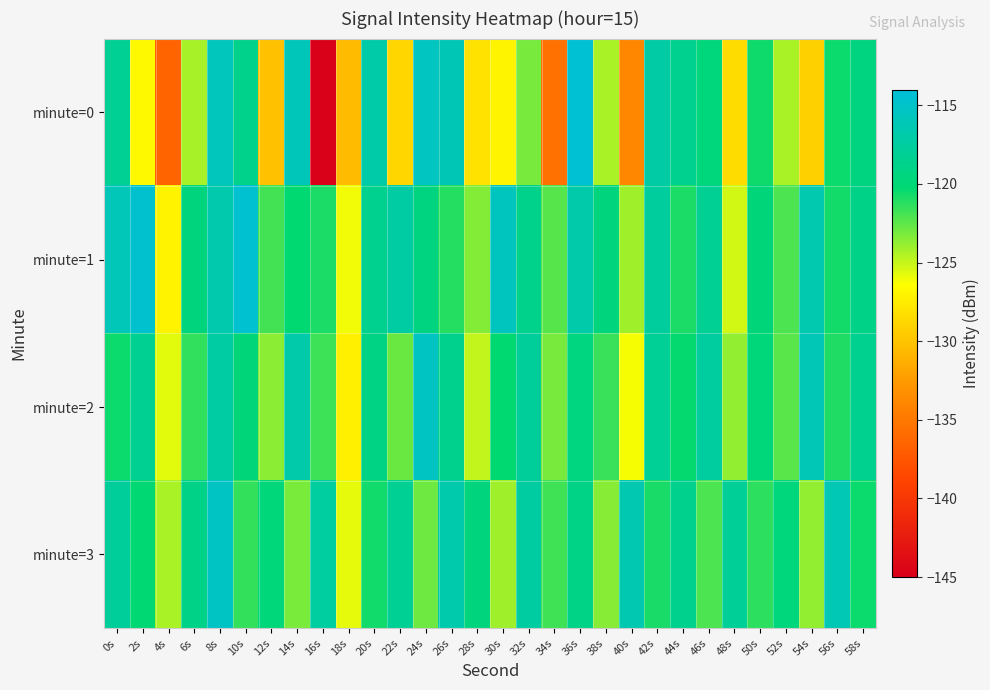

Rank the series by their maximum value, from highest to lowest.

minute=0, minute=1, minute=3, minute=2